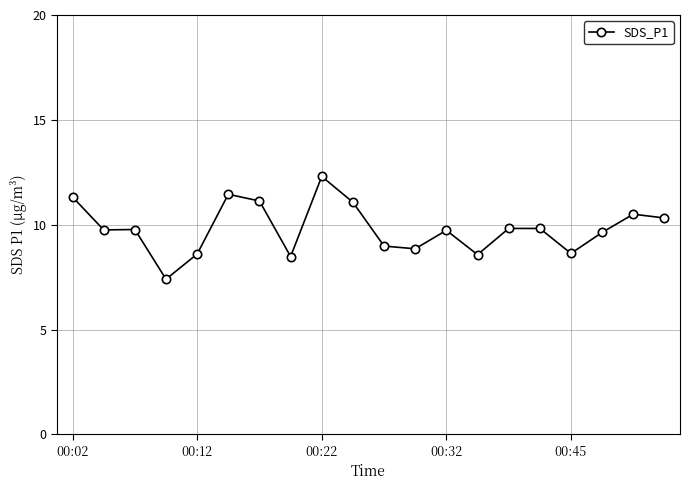

What is the difference between the maximum and minimum values?

4.9